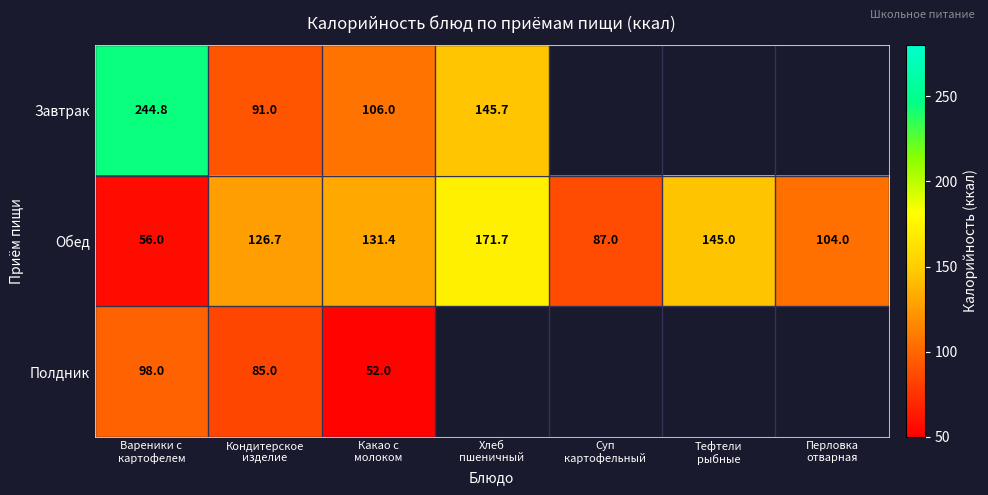

What is the maximum value for Обед?

171.7